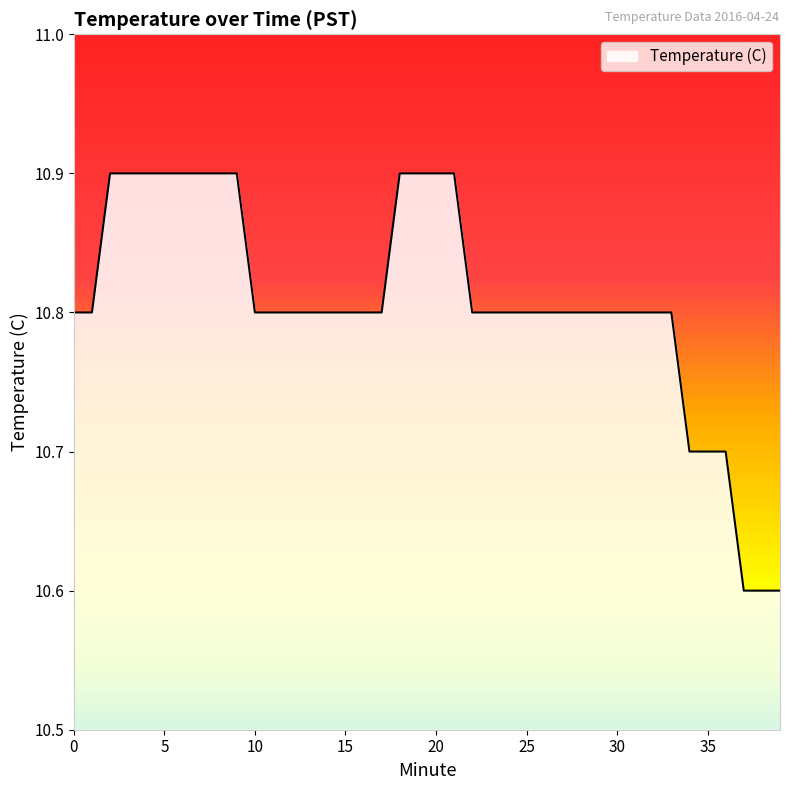

What is the difference between the maximum and minimum values?

0.3